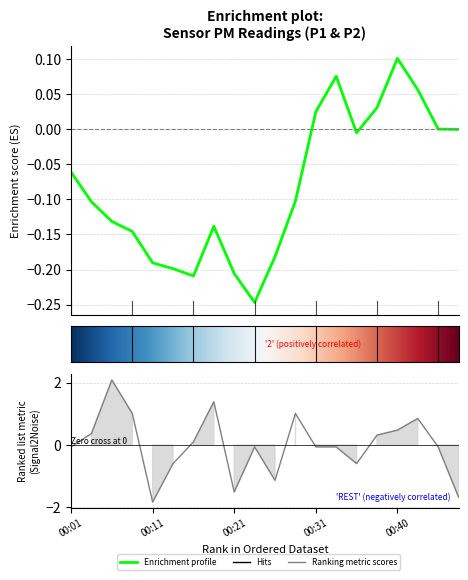

Does the chart display data point markers on the line(s)?

No